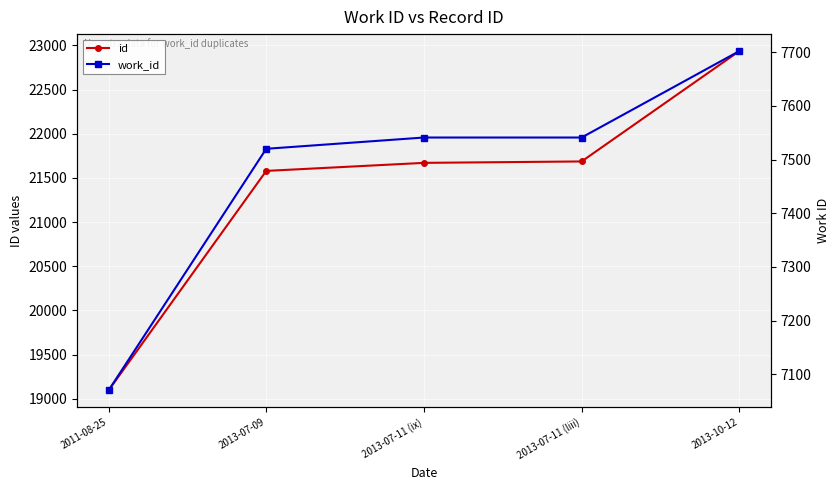

True or false: id and work_id cross at least once.

False